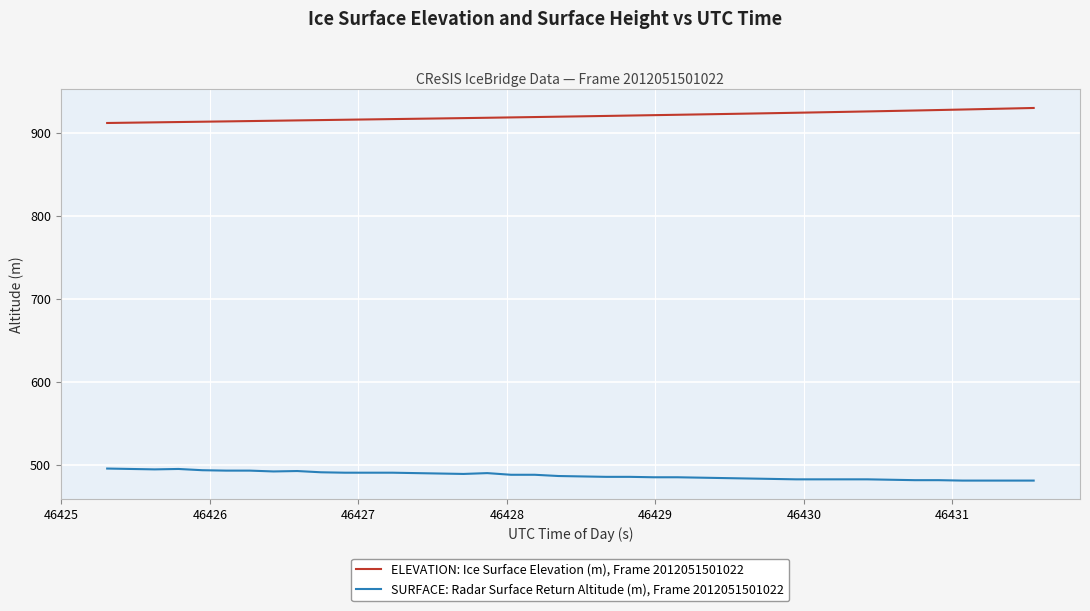

Which series has the largest total across all categories?

ELEVATION: Ice Surface Elevation (m), Frame 2012051501022